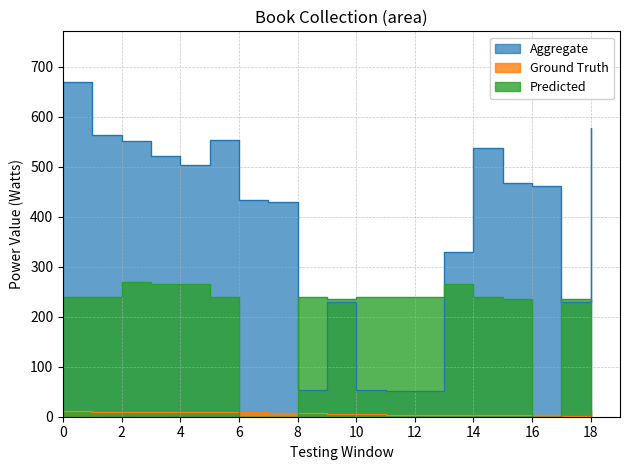

How many lines are shown in the chart?

3